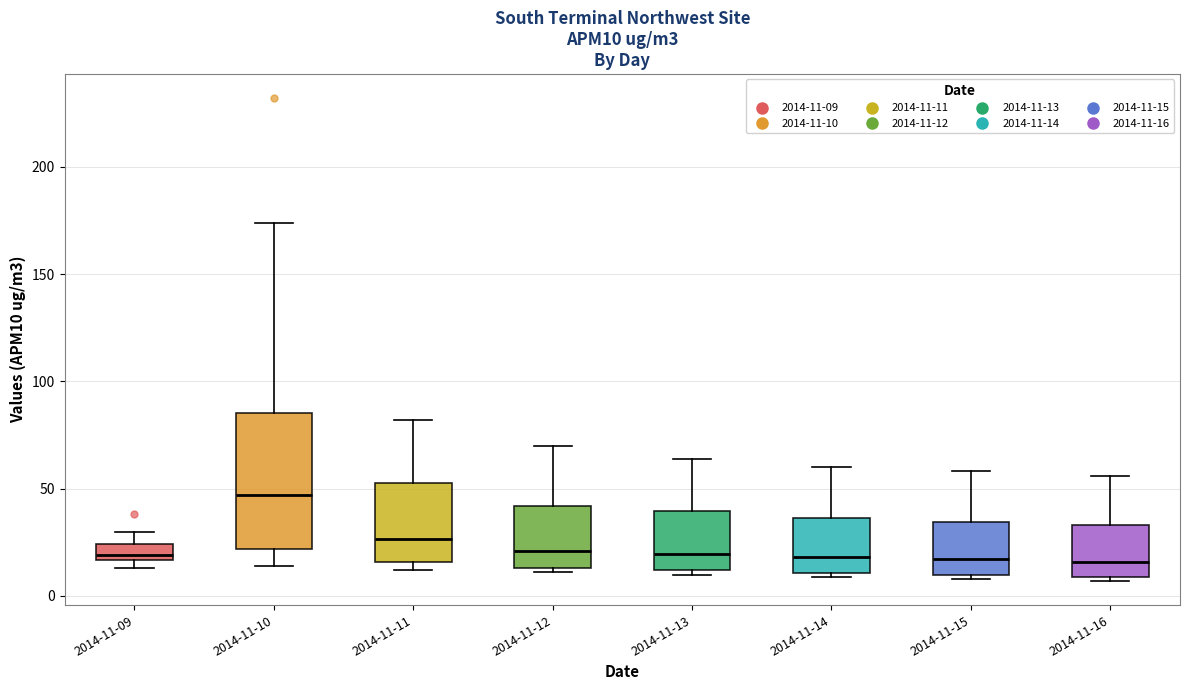

Which box is the tallest, from its lower edge to its upper edge?

2014-11-10